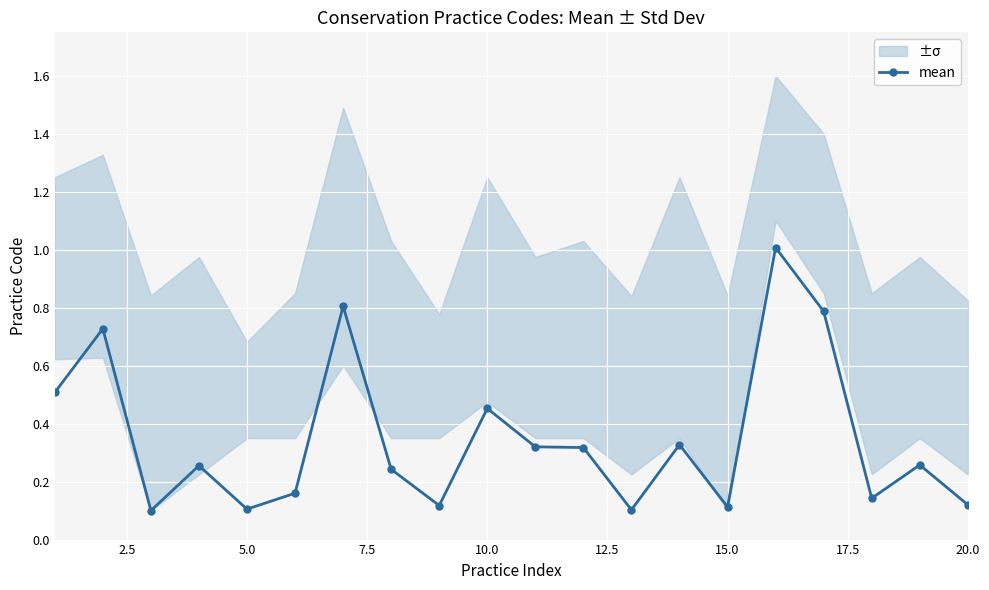

What is the maximum value shown in the chart?

1.0